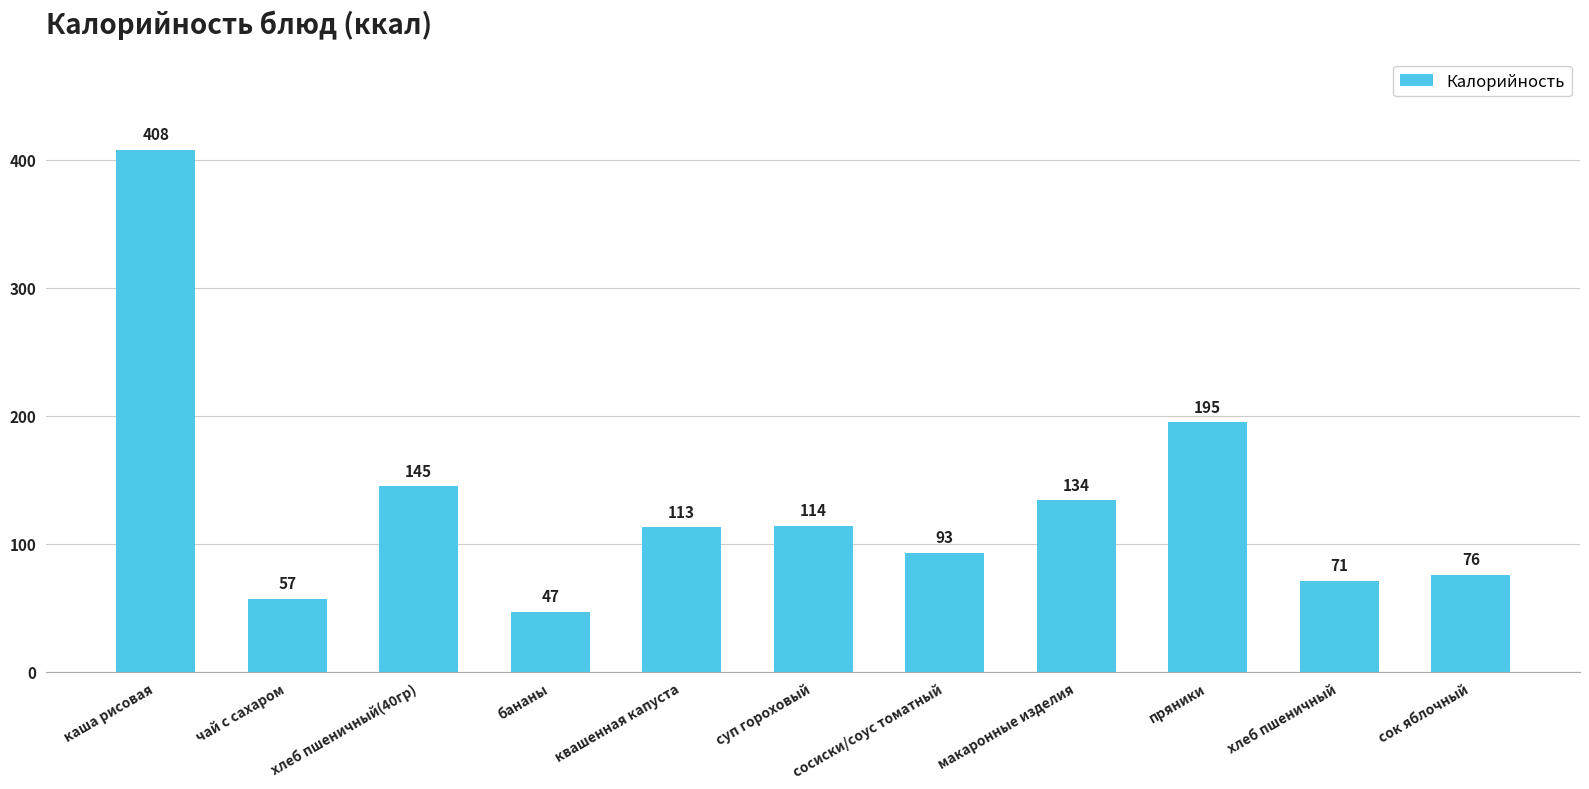

What is the smallest value displayed?

47